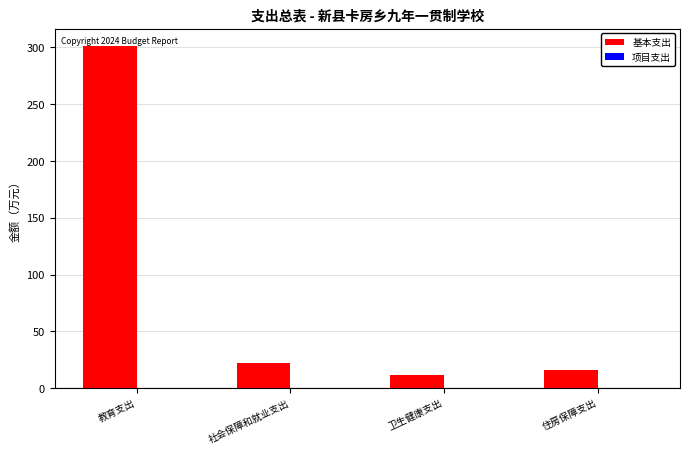

Does the chart contain any negative values?

No